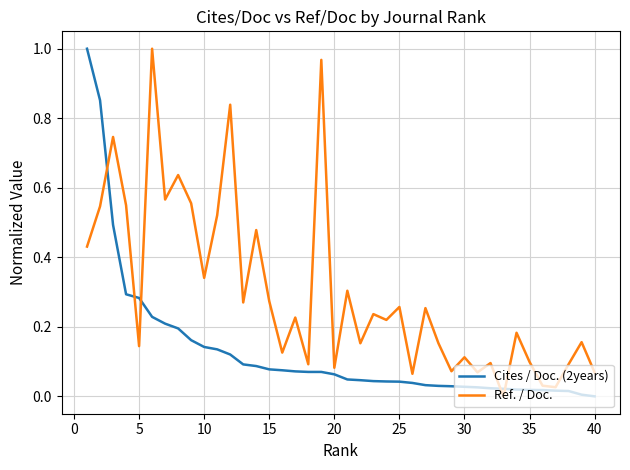

Rank the series by their average value, from highest to lowest.

Ref. / Doc., Cites / Doc. (2years)